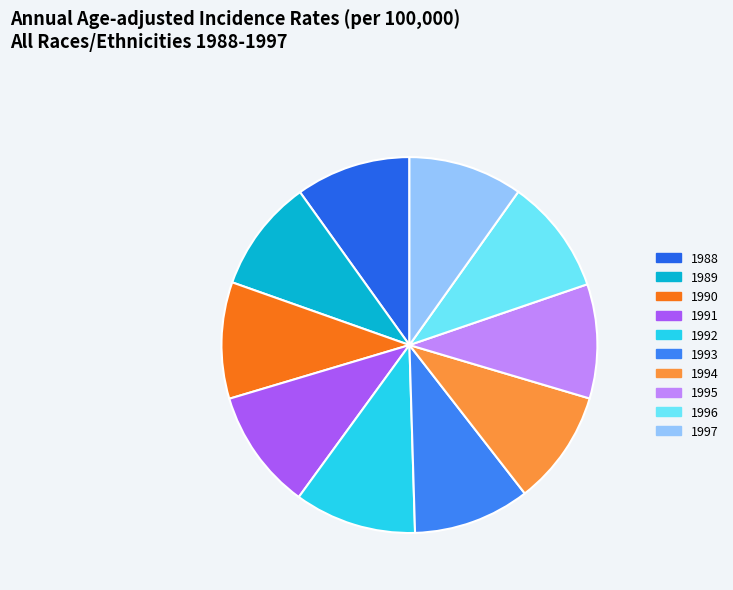

What percentage is the 1988 slice, to the nearest percent?

10%